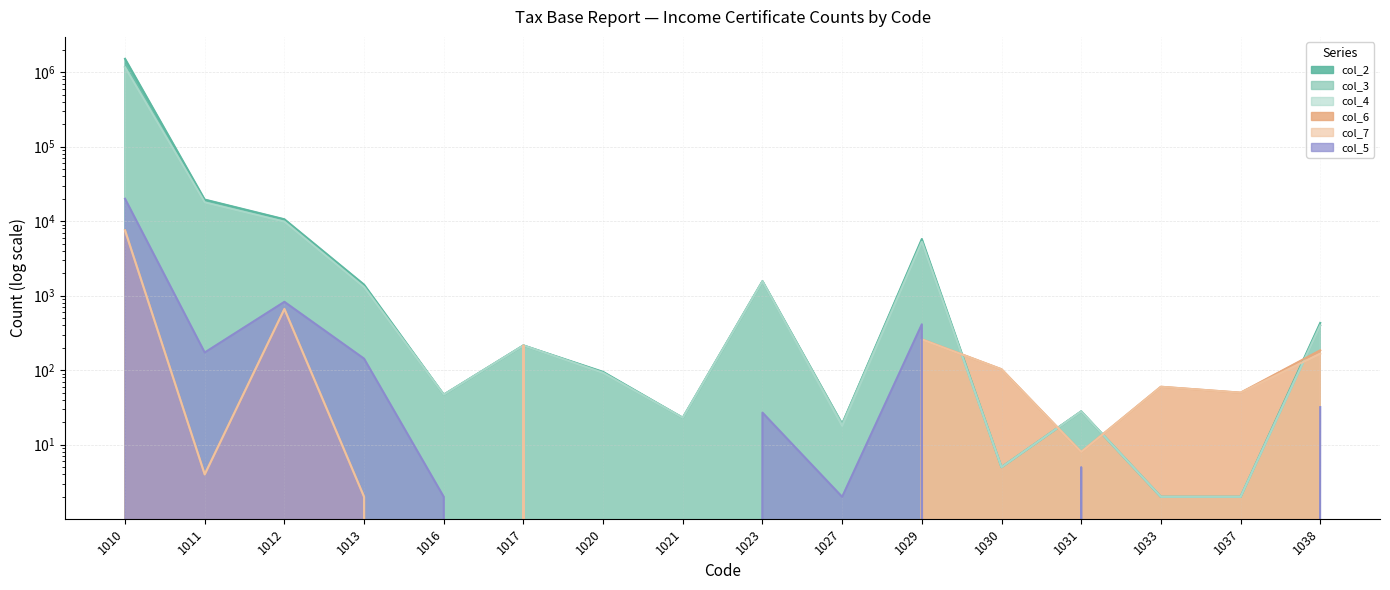

What is the difference between the col_4 (RF citizens 1&3) values at 1038 and 1013?

905